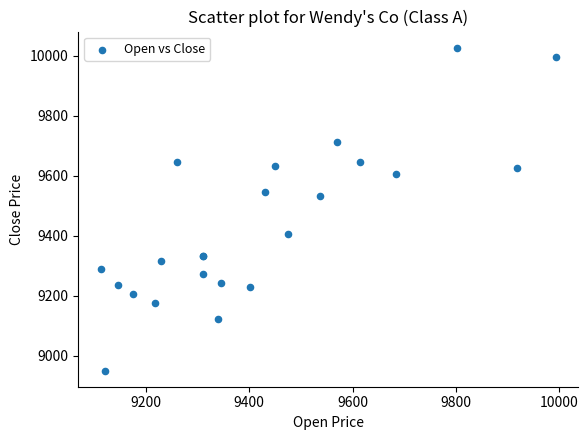

What Y value in the scatter plot is closest to 9488?

9531